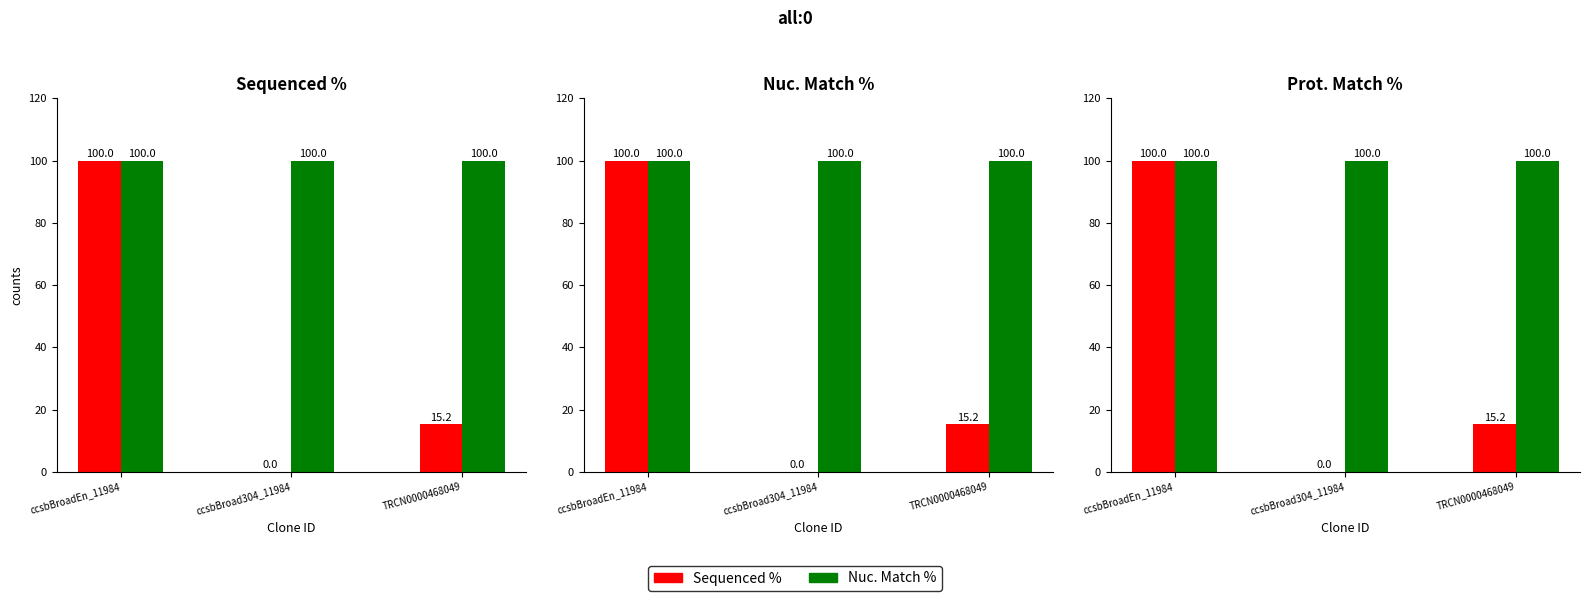

What is the value of the Nuc. Match % bar at the 2nd from the left?

100.0